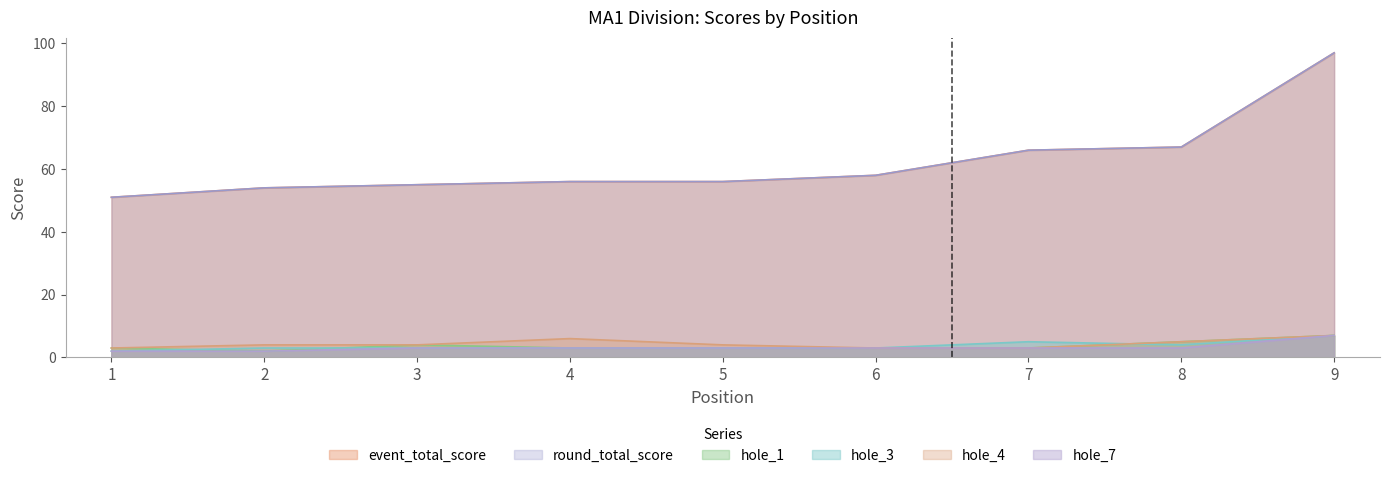

Which series has the largest total across all categories?

event_total_score